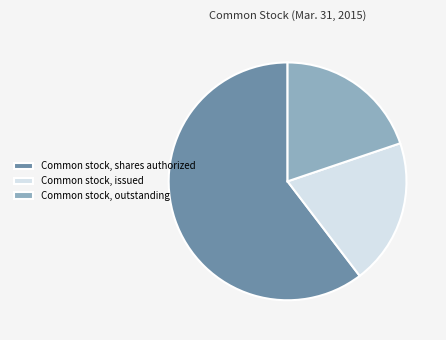

Is the sum of Common stock, outstanding and Common stock, issued greater than half?

No